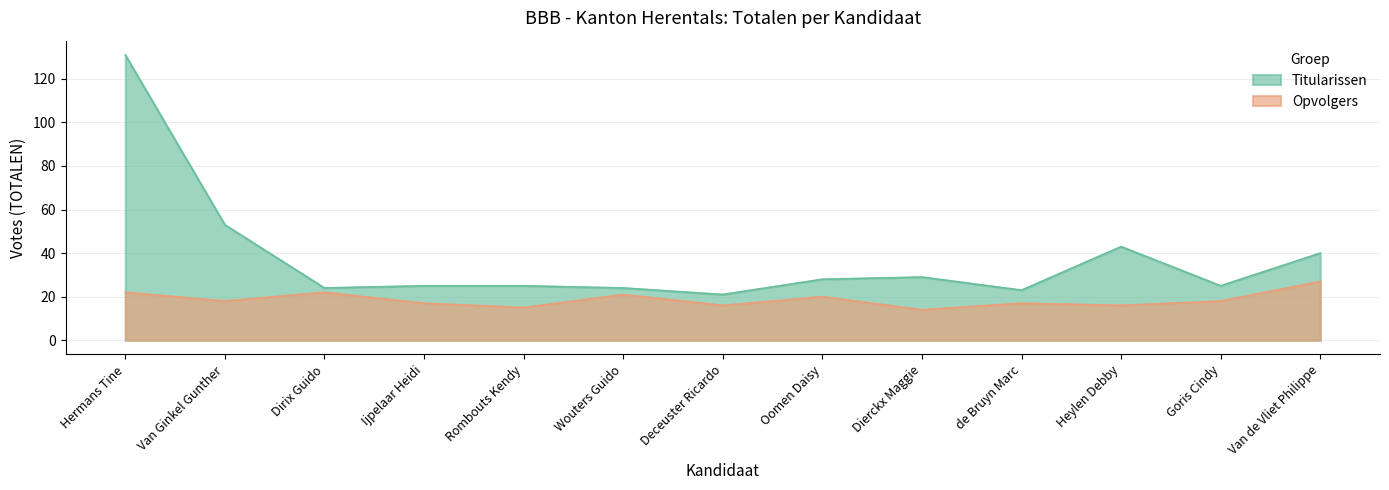

Where is Opvolgers nearest to the value 20?

Oomen Daisy